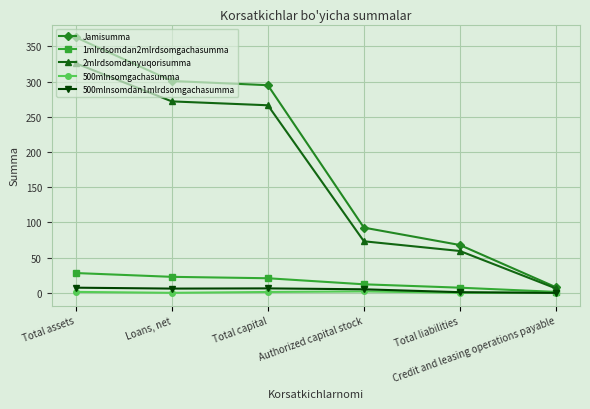

Which series has the widest spread of values?

Jamisumma